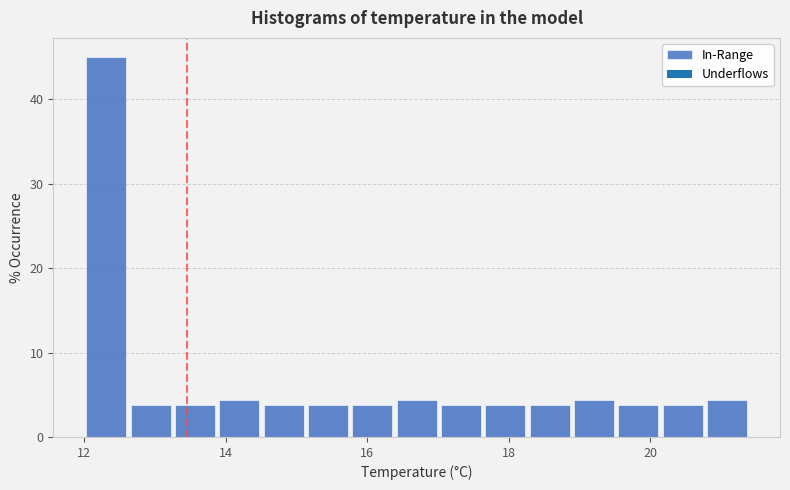

Around what value on the x-axis is the tallest bar? Give the approximate position of its centre, as read against the axis.

12.4